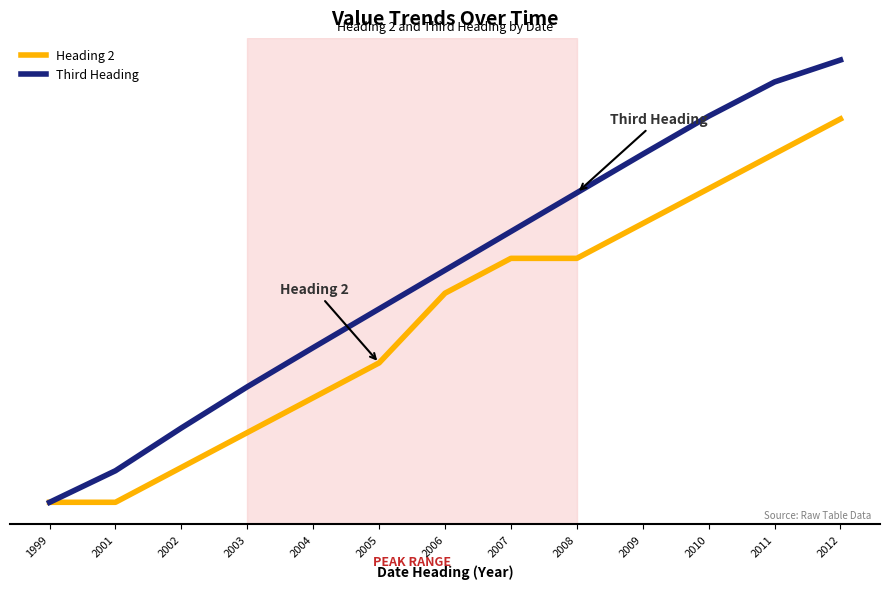

The value of Heading 2 at 2007 is 7.0. True or false?

True